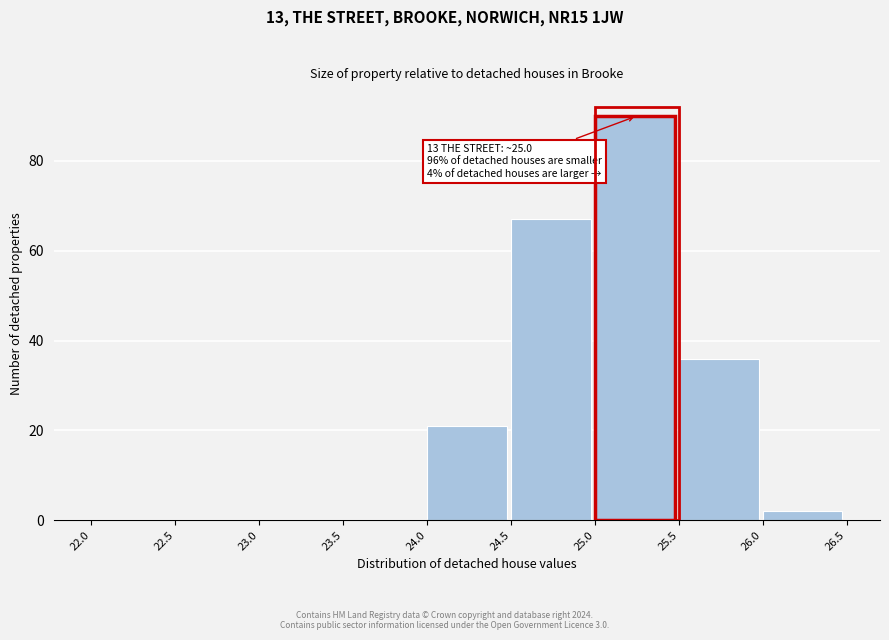

Which range on the x-axis has the tallest bar?

25.0 to 25.5